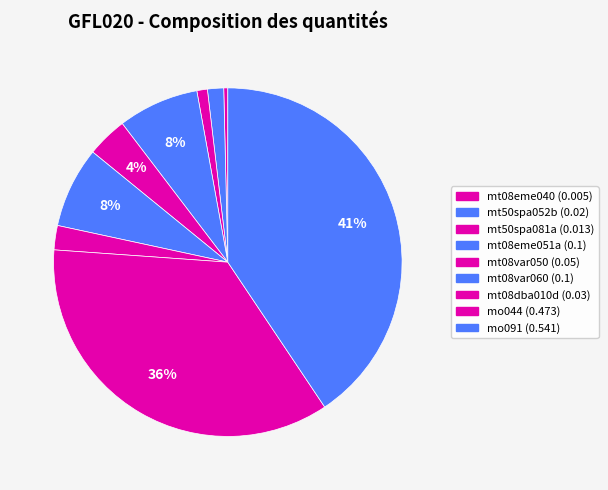

Is there a majority slice in this chart?

No